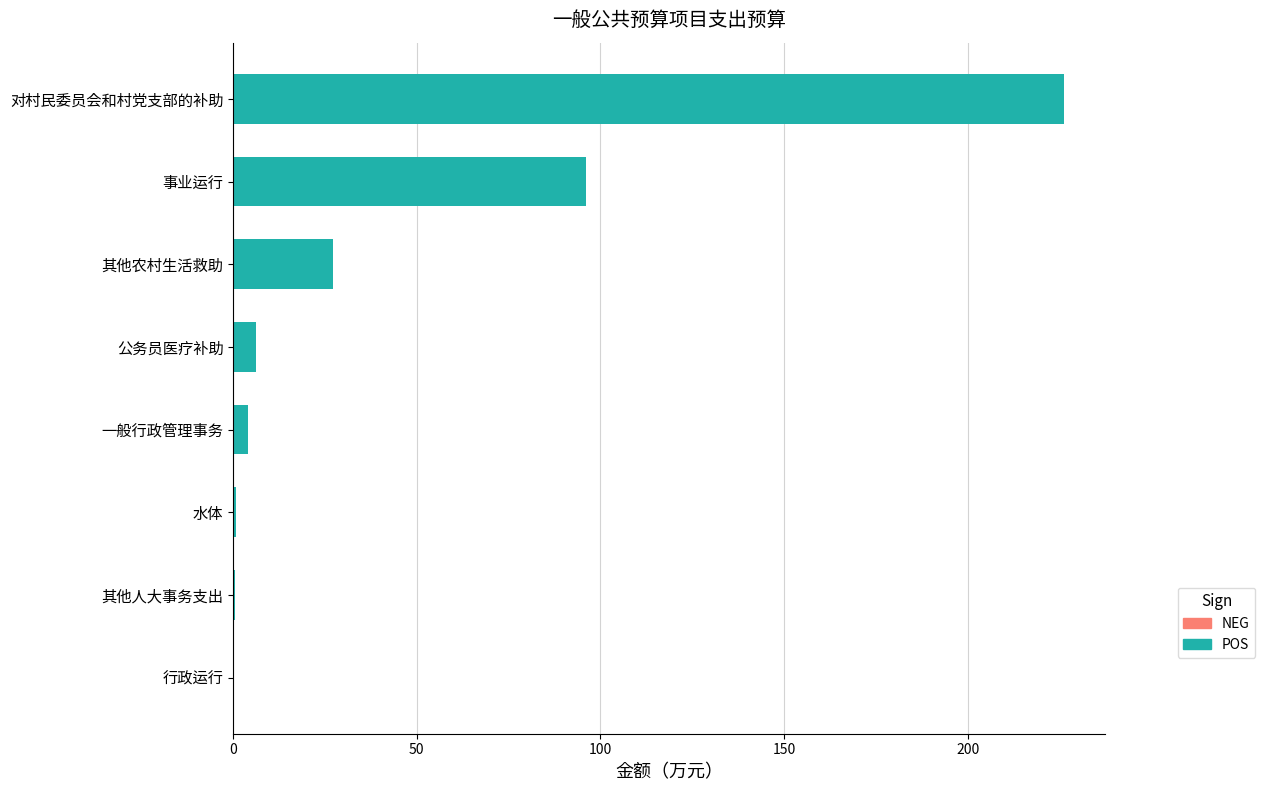

What is the sum of all values?

361.0